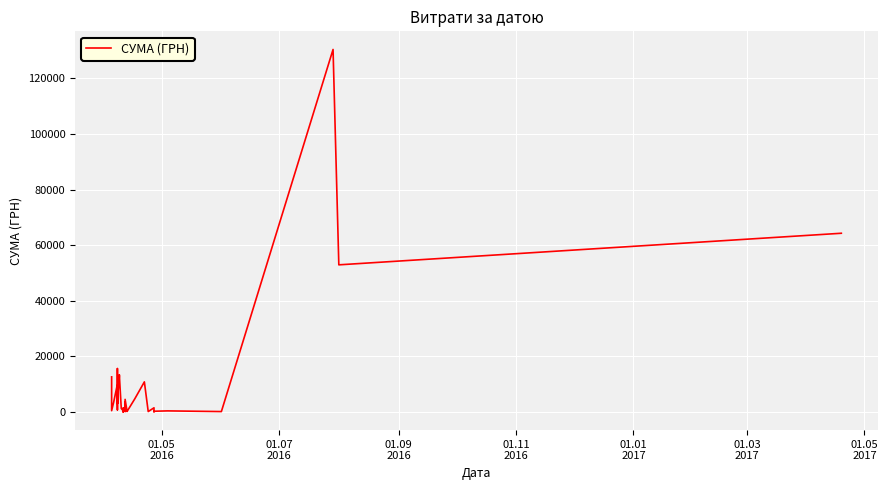

What is the value of the 7th point from the left?

3059.1